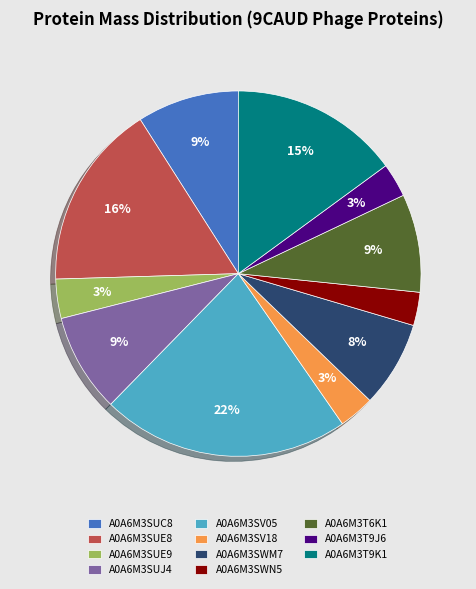

How many slices are in this pie chart?

11